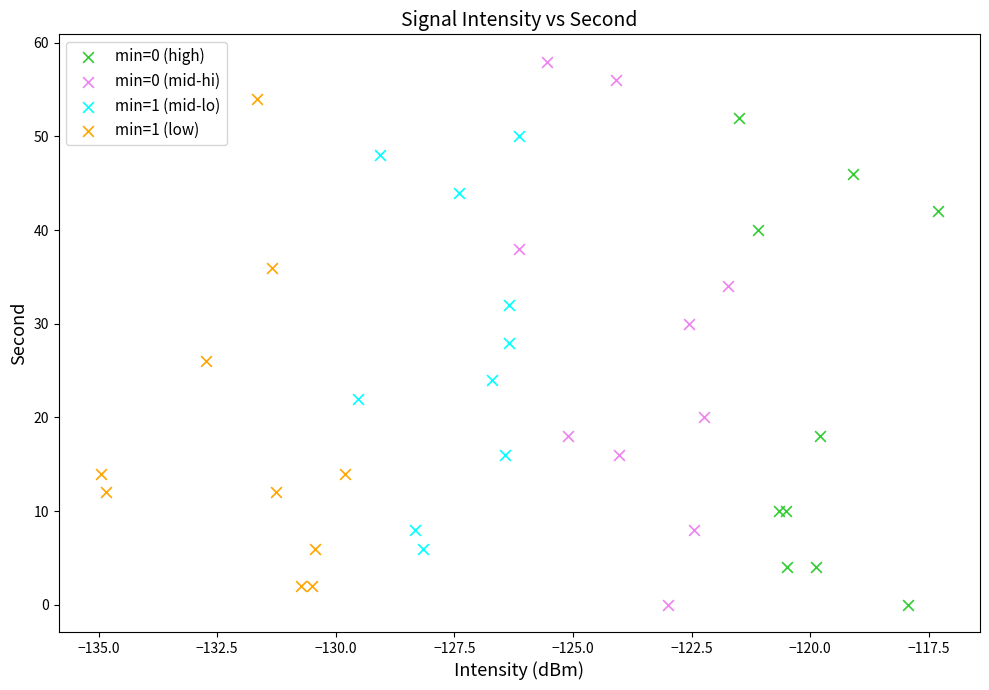

Which series contains the highest Y value?

min=0 (mid-hi)